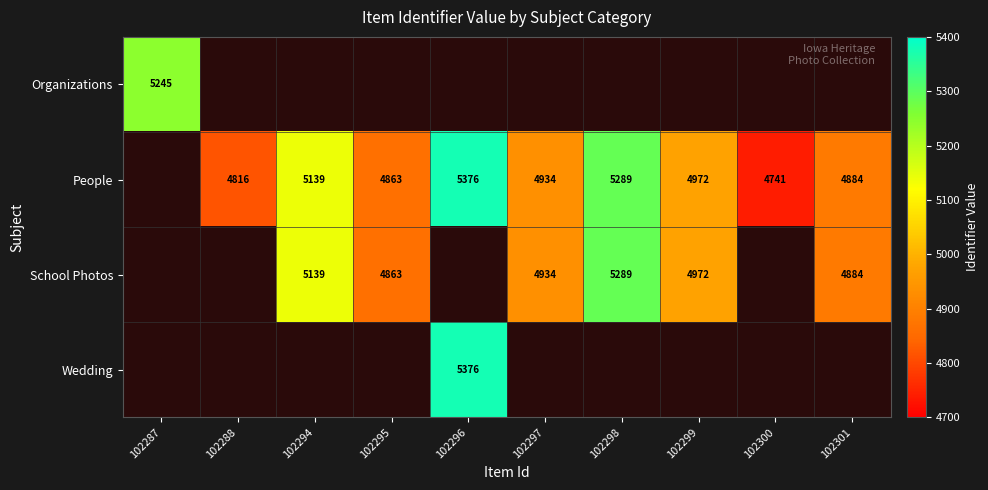

The value of Wedding at 102296 is 5376. True or false?

True